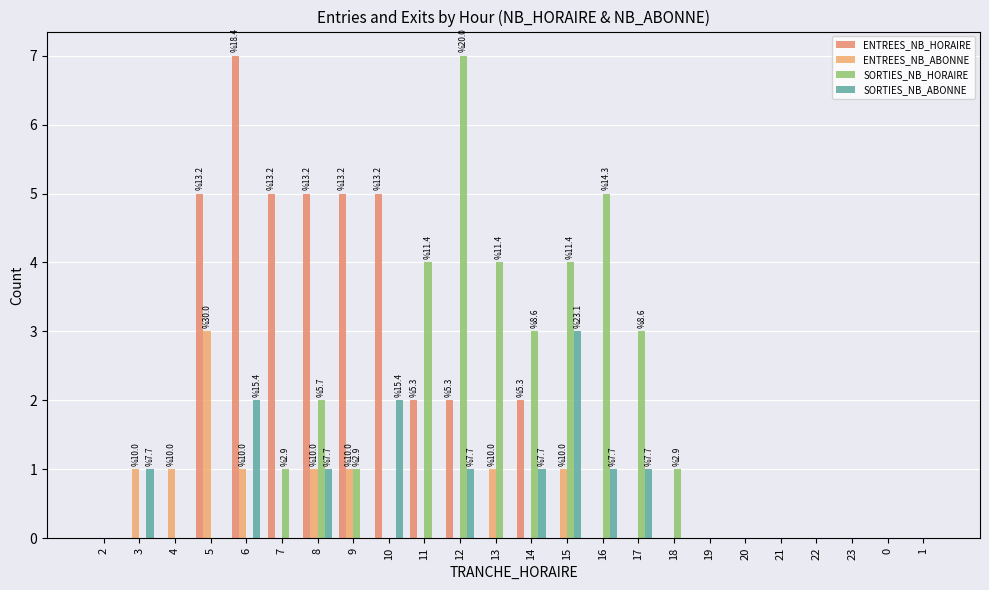

Are the bars horizontal?

No